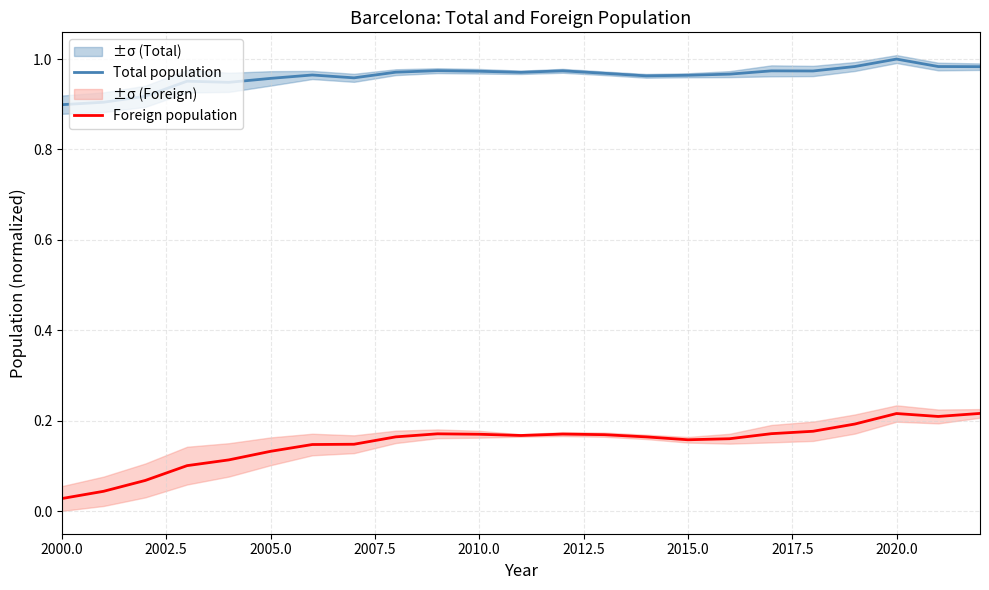

Count the Foreign population values in the range 0 to 1.

23